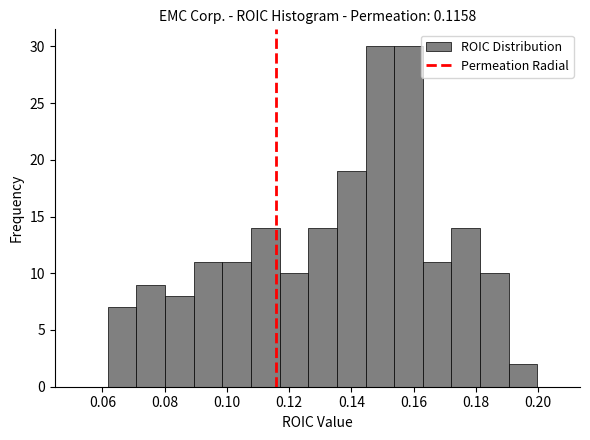

Reading left to right, transcribe this chart: for each bar, give the range it covers on the x-axis and its height. Neither the bar edges nor the heights are printed on the chart, so give them approximately, as read against the axes.

0.062 to 0.070: 7
0.070 to 0.080: 9
0.080 to 0.090: 8
0.090 to 0.098: 11
0.098 to 0.108: 11
0.108 to 0.116: 14
0.116 to 0.126: 10
0.126 to 0.136: 14
0.136 to 0.144: 19
0.144 to 0.154: 30
0.154 to 0.162: 30
0.162 to 0.172: 11
0.172 to 0.182: 14
0.182 to 0.190: 10
0.190 to 0.200: 2